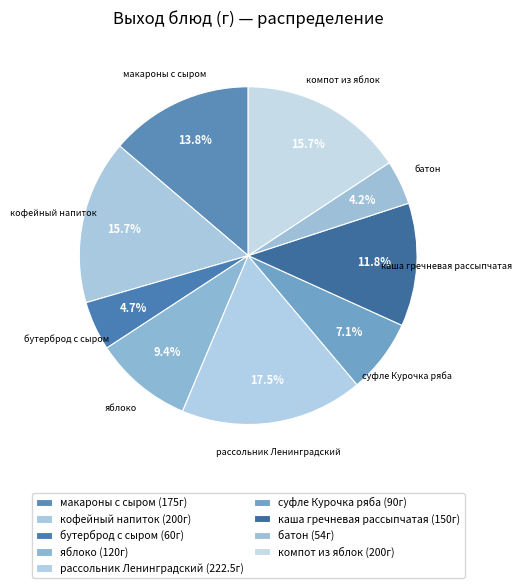

Does яблоко represent more than half of the total?

No